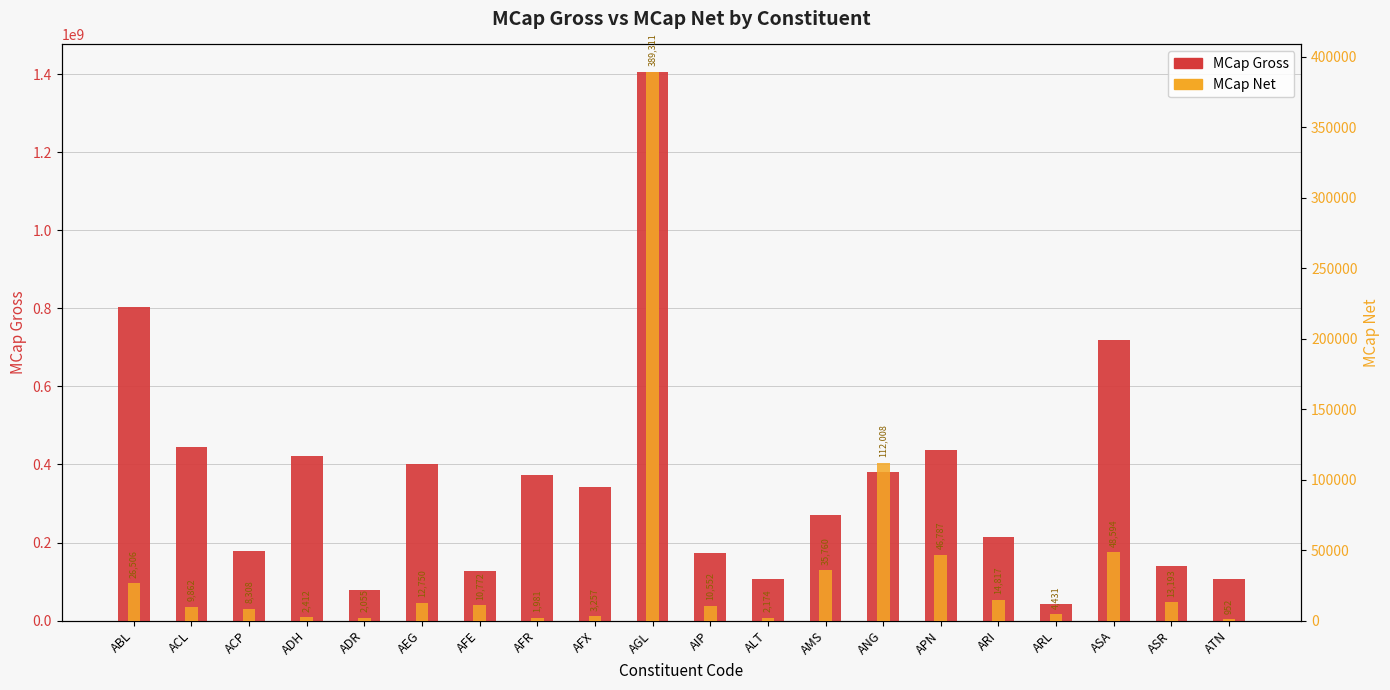

What is the difference between the highest and lowest values at ARI?

213117723.0